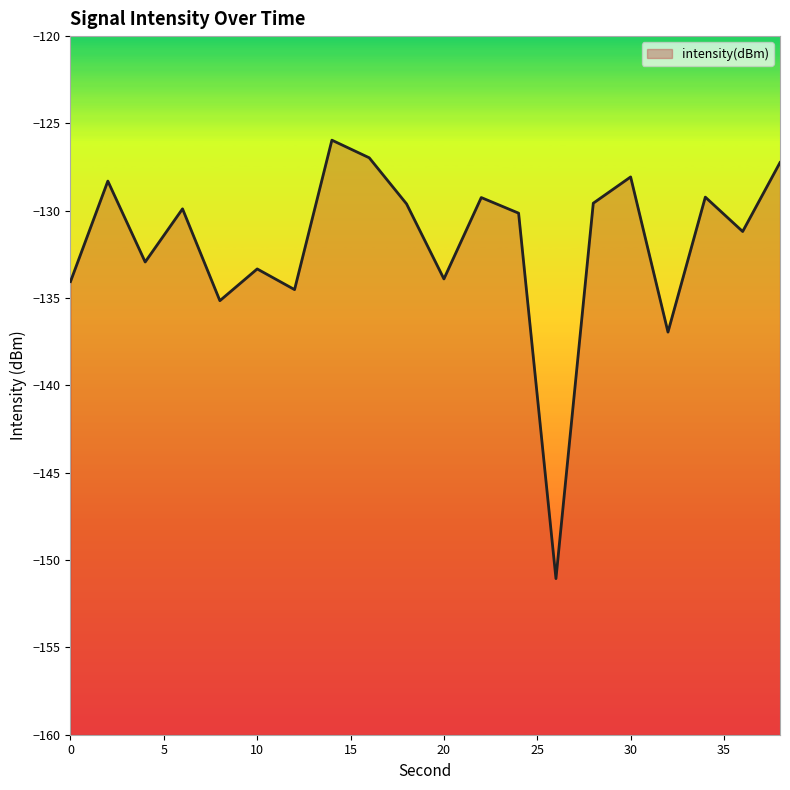

At which label is the value closest to -138?

32